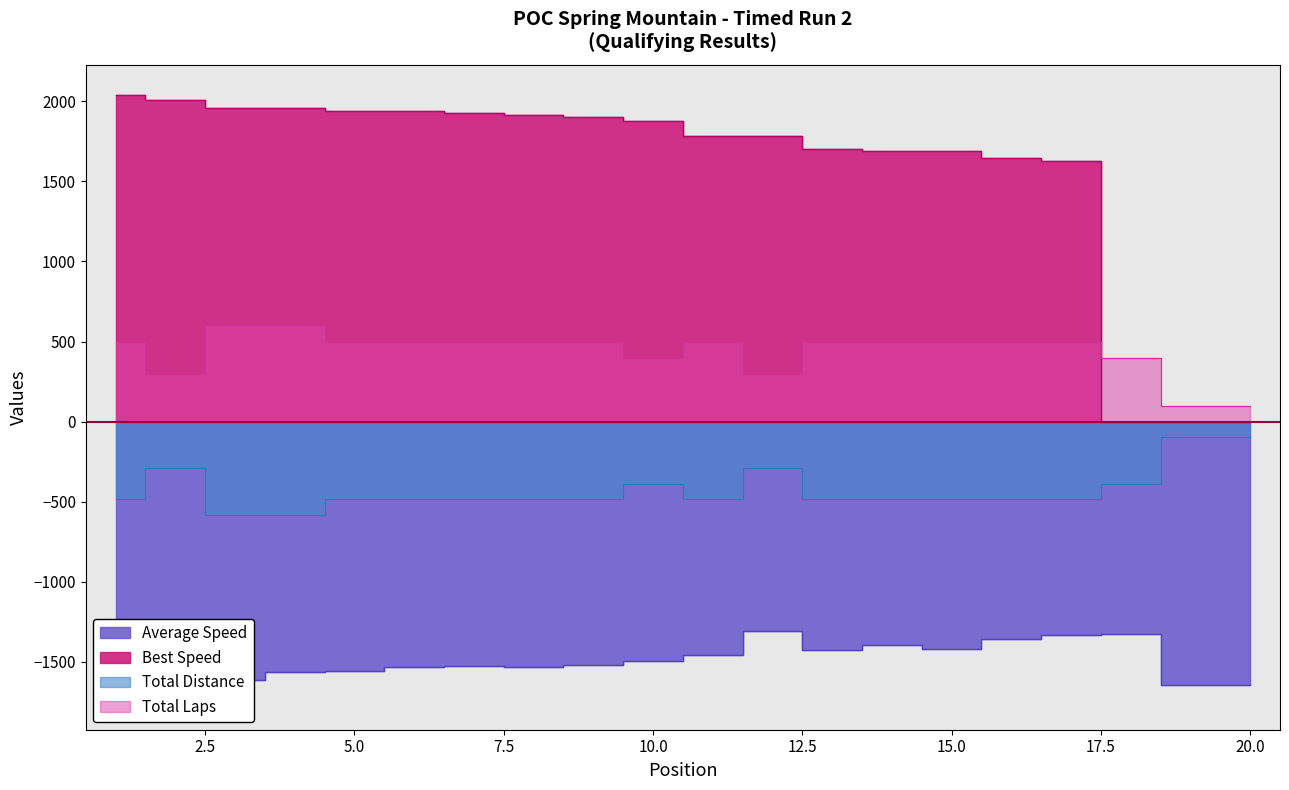

What is the difference between the Total Distance values at 5 and 20?

387.6